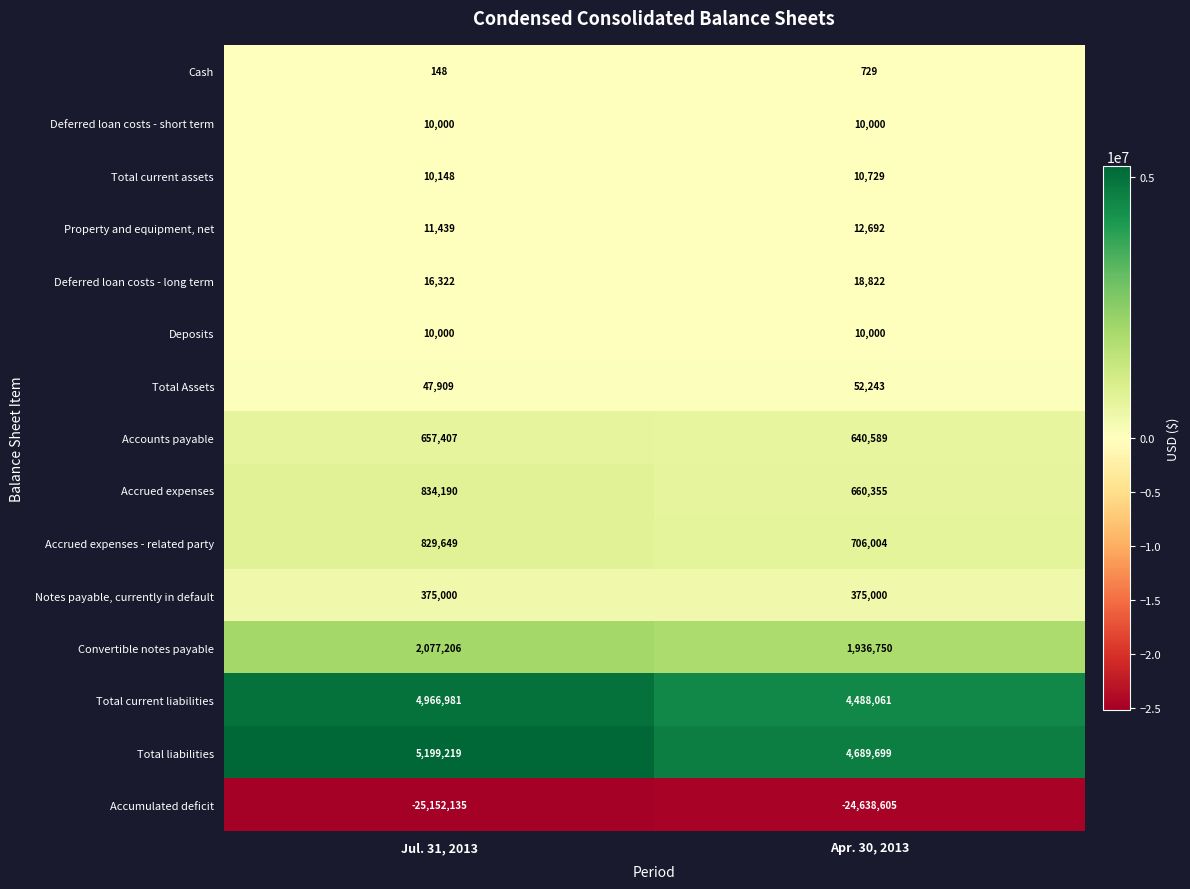

Which category has the lowest value across all series?

Jul. 31, 2013